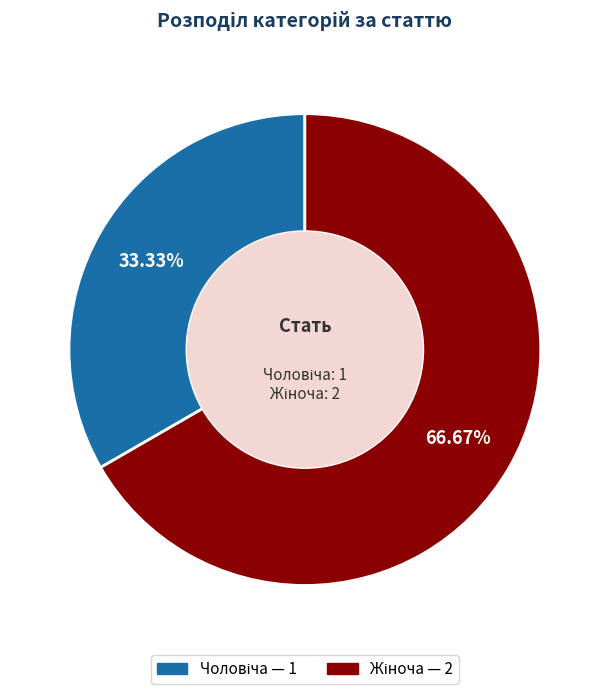

Does any single category account for the majority?

Yes